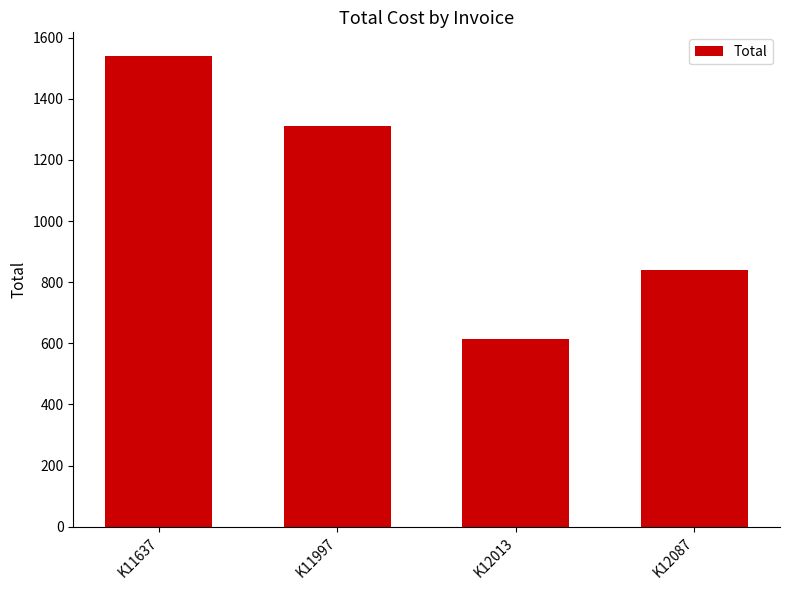

What is the smallest value displayed?

615.3